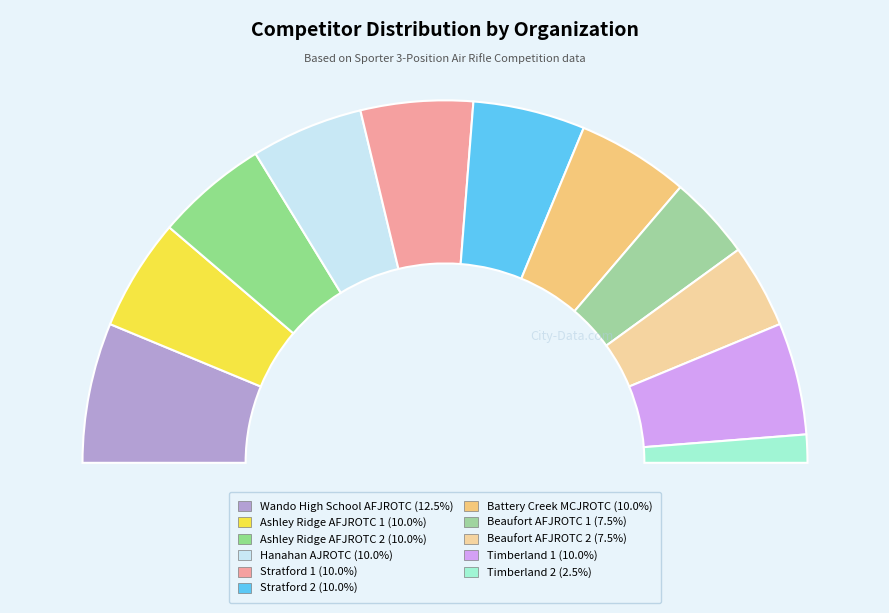

The Battery Creek MCJROTC slice represents 1% of the pie. True or false?

False